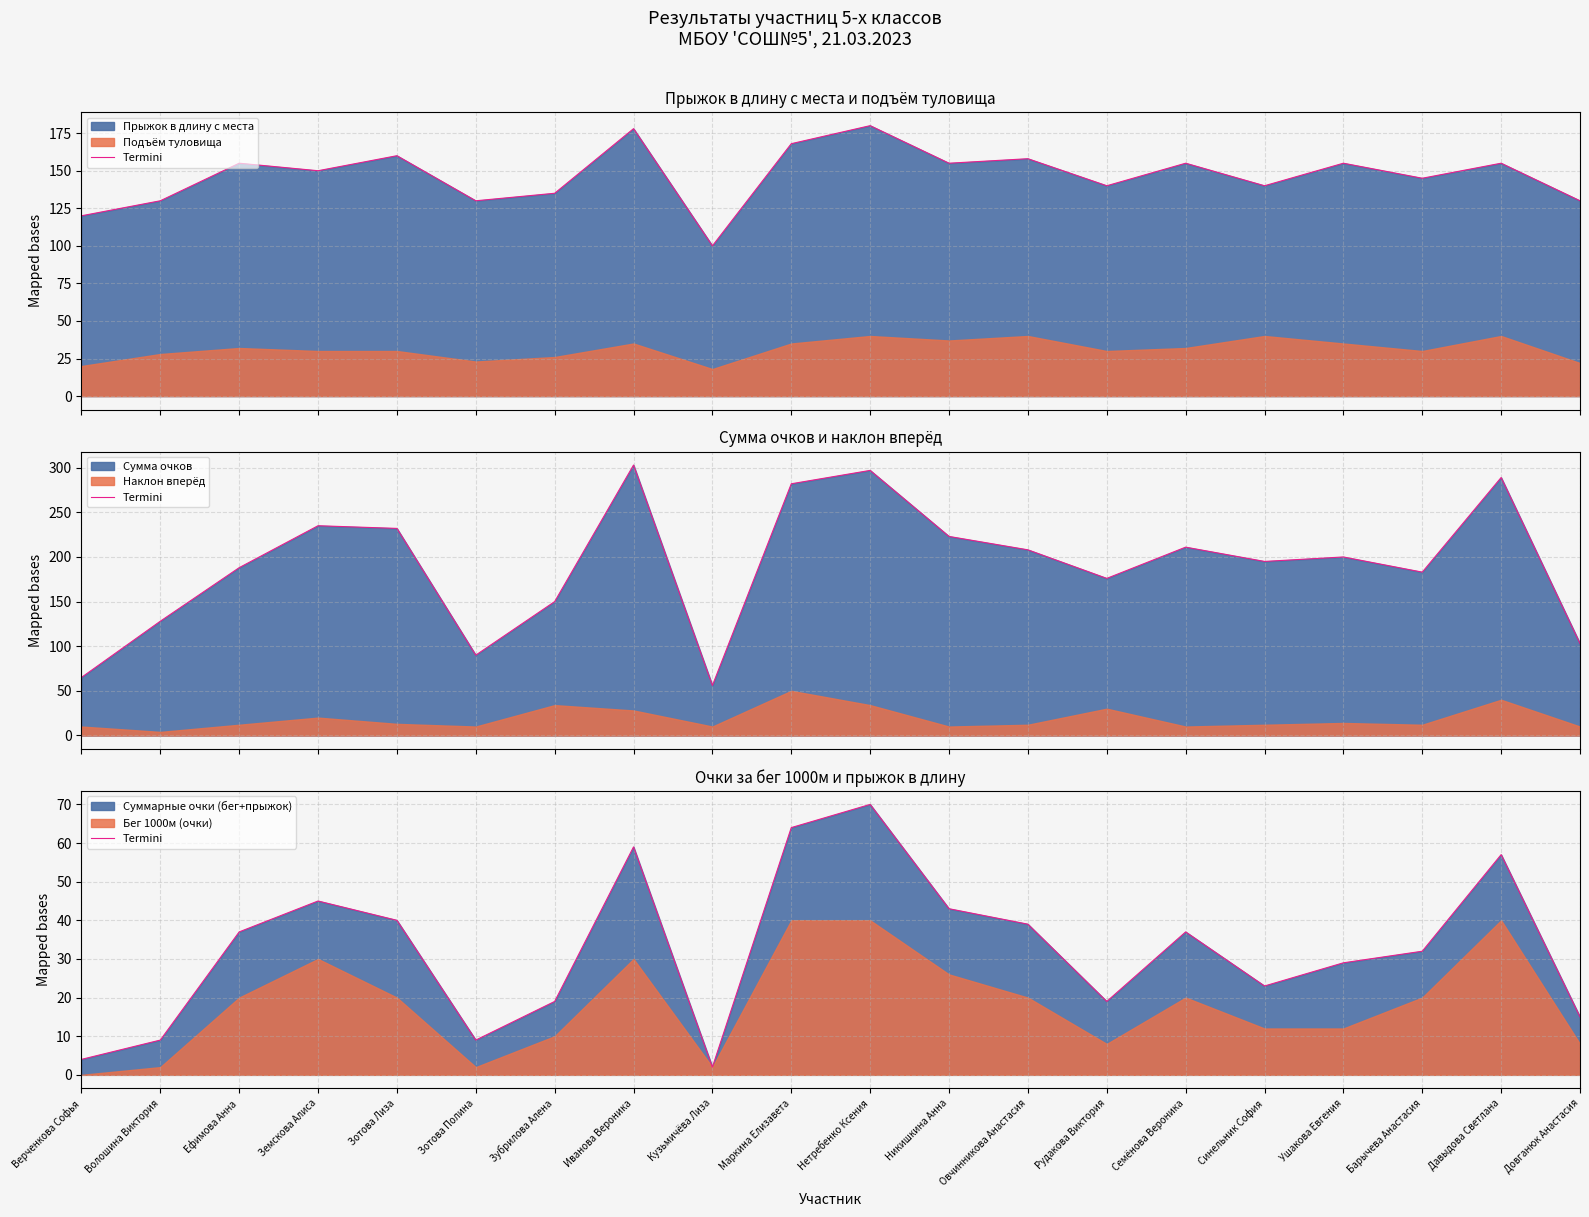

List the labels in order of value, largest first.

Нетребенко Ксения, Маркина Елизавета, Иванова Вероника, Давыдова Светлана, Земскова Алиса, Никишкина Анна, Зотова Лиза, Овчинникова Анастасия, Ефимова Анна, Семёнова Вероника, Барычева Анастасия, Ушакова Евгения, Синельник София, Зубрилова Алена, Рудакова Виктория, Довганюк Анастасия, Волошина Виктория, Зотова Полина, Верченкова Софья, Кузьмичёва Лиза